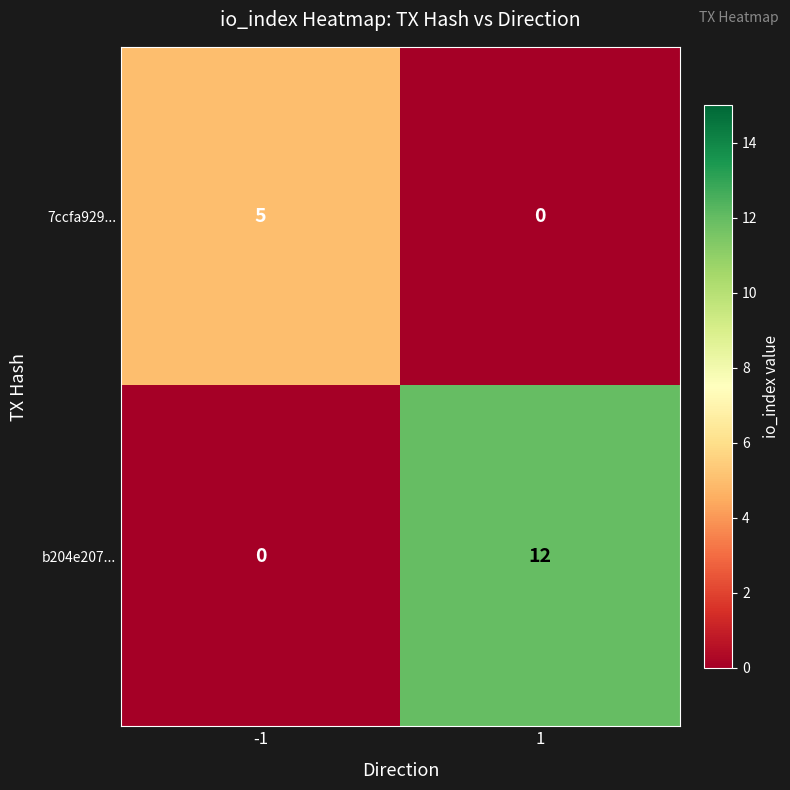

Which series has the widest spread of values?

b204e207...